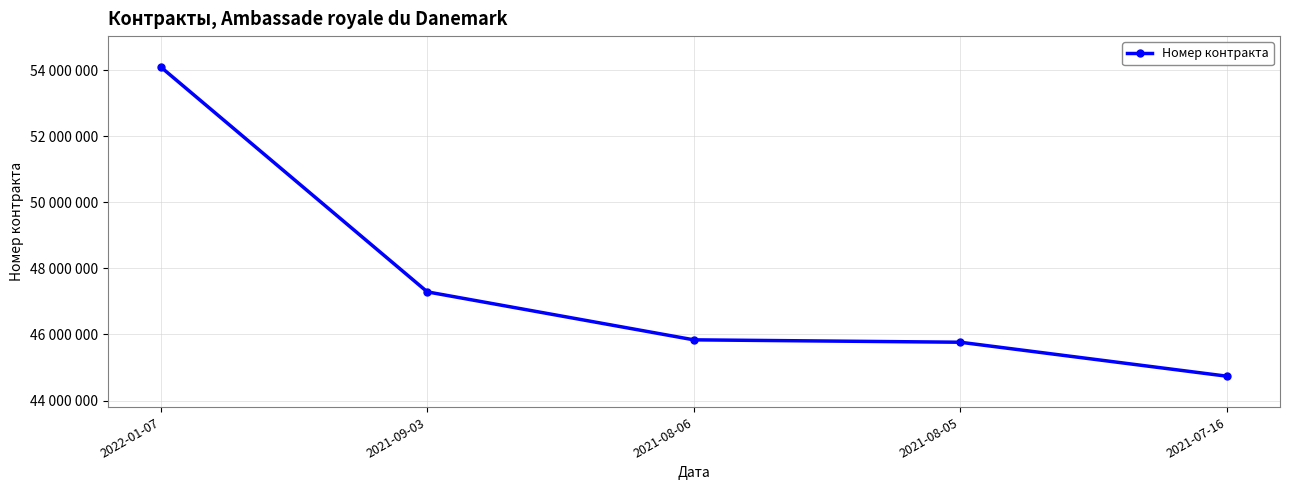

Is this an area chart (filled region under the line)?

No